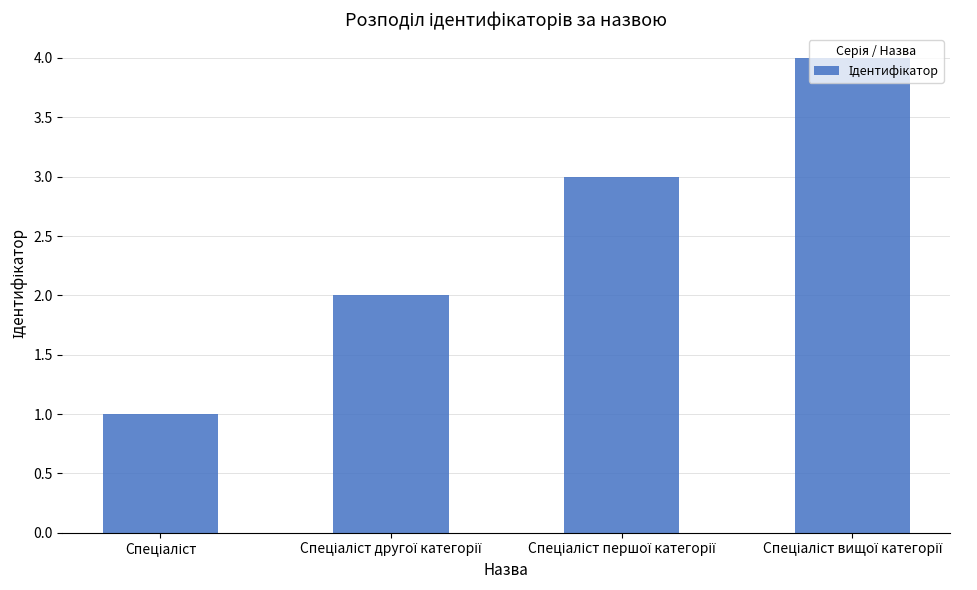

What is the difference between the maximum and minimum values?

3